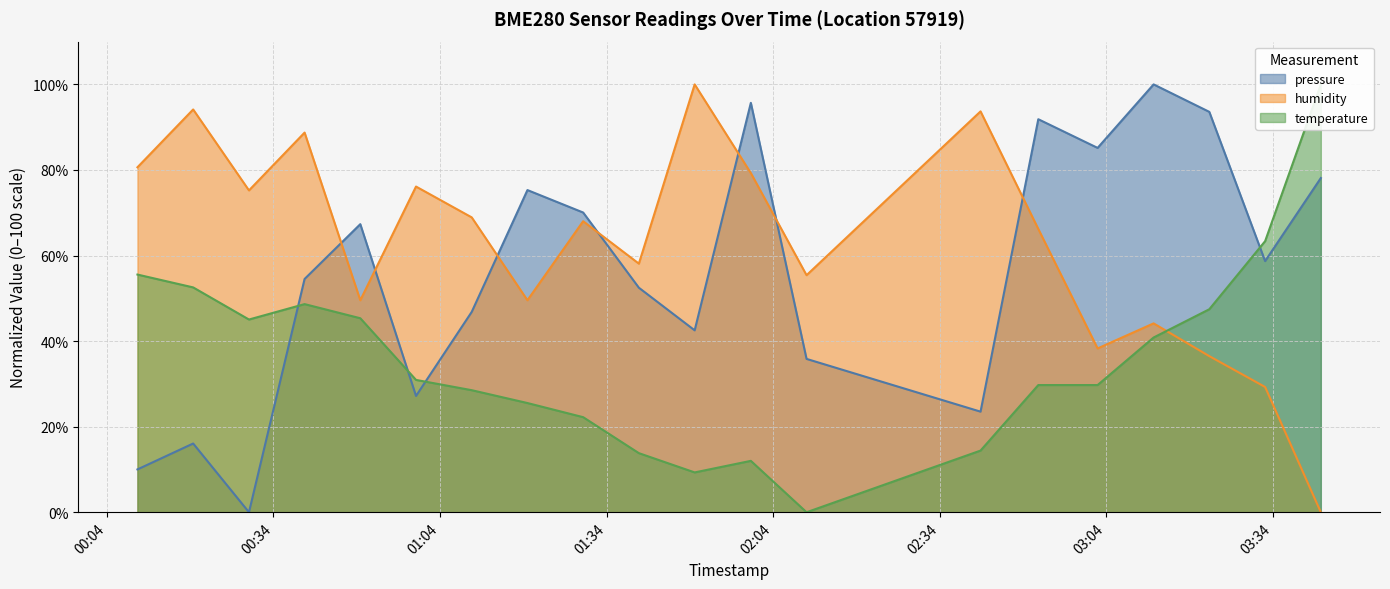

Where do humidity and pressure first cross each other?

2023-02-02T00:39:37 and 2023-02-02T00:49:39